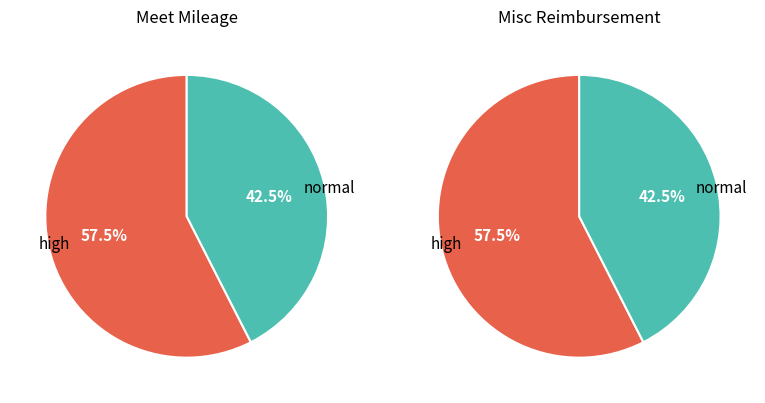

Is 3 the majority of the pie?

No